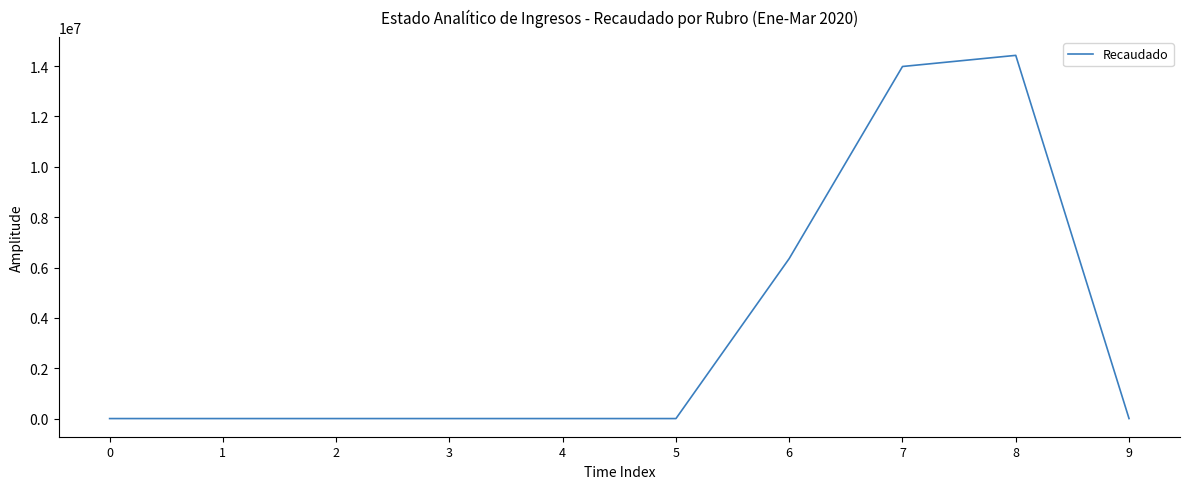

Reading right to left, extract all data points from this chart.

9=0	8=14427720	7=13985547	6=6356756	5=0	4=0	3=0	2=0	1=0	0=0